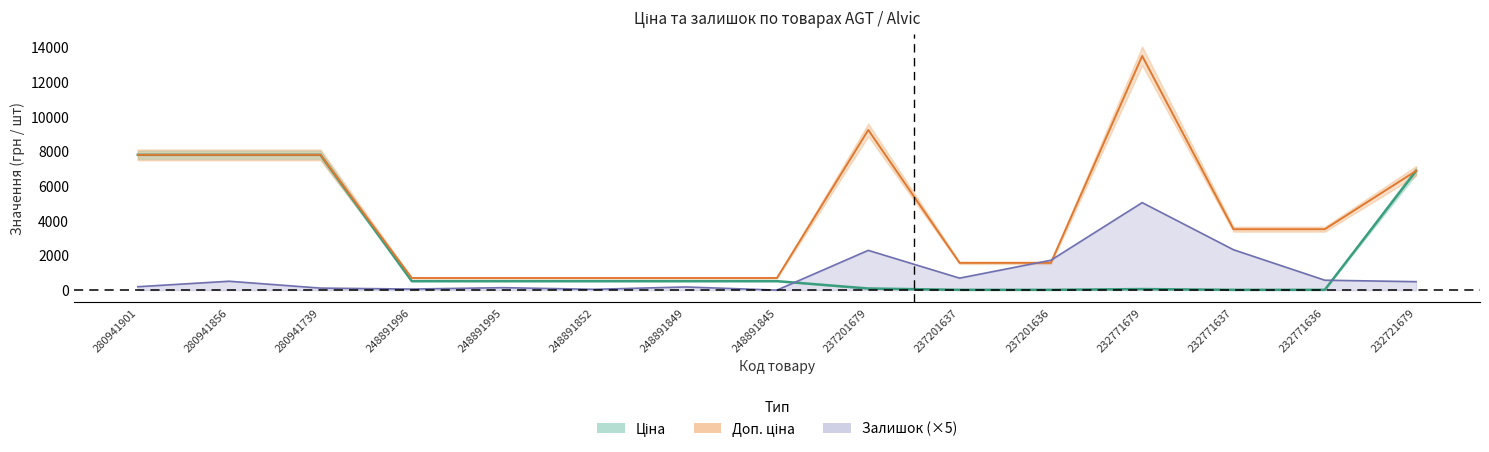

Where does the Залишок series first go above 485?

280941856